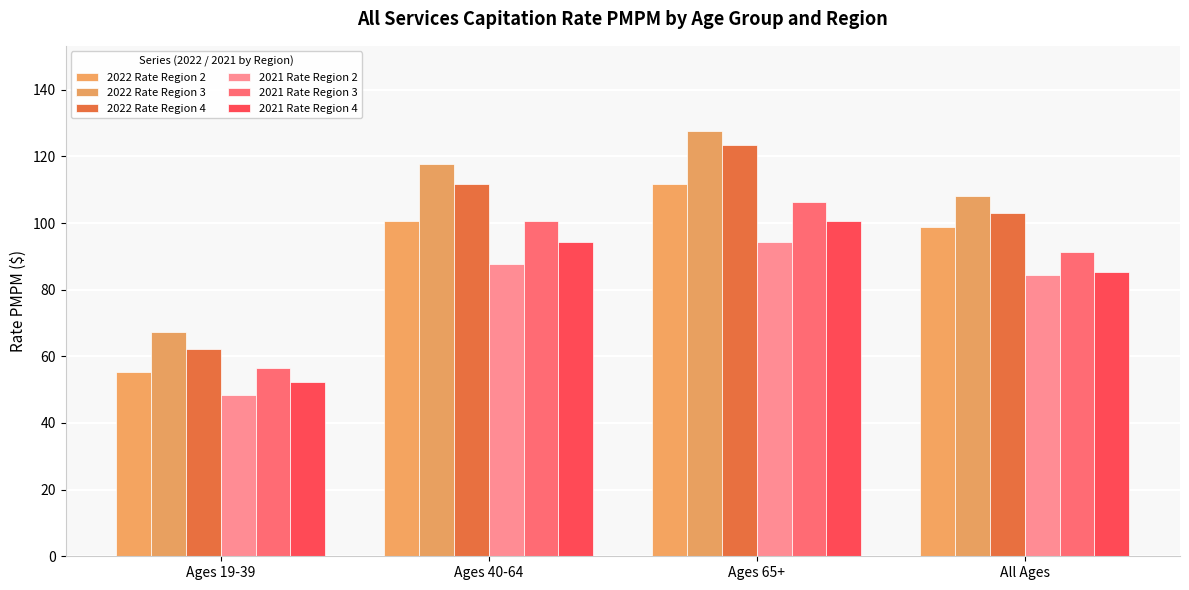

What are all the series names shown in the legend?

2022 Rate Region 2, 2022 Rate Region 3, 2022 Rate Region 4, 2021 Rate Region 2, 2021 Rate Region 3, 2021 Rate Region 4